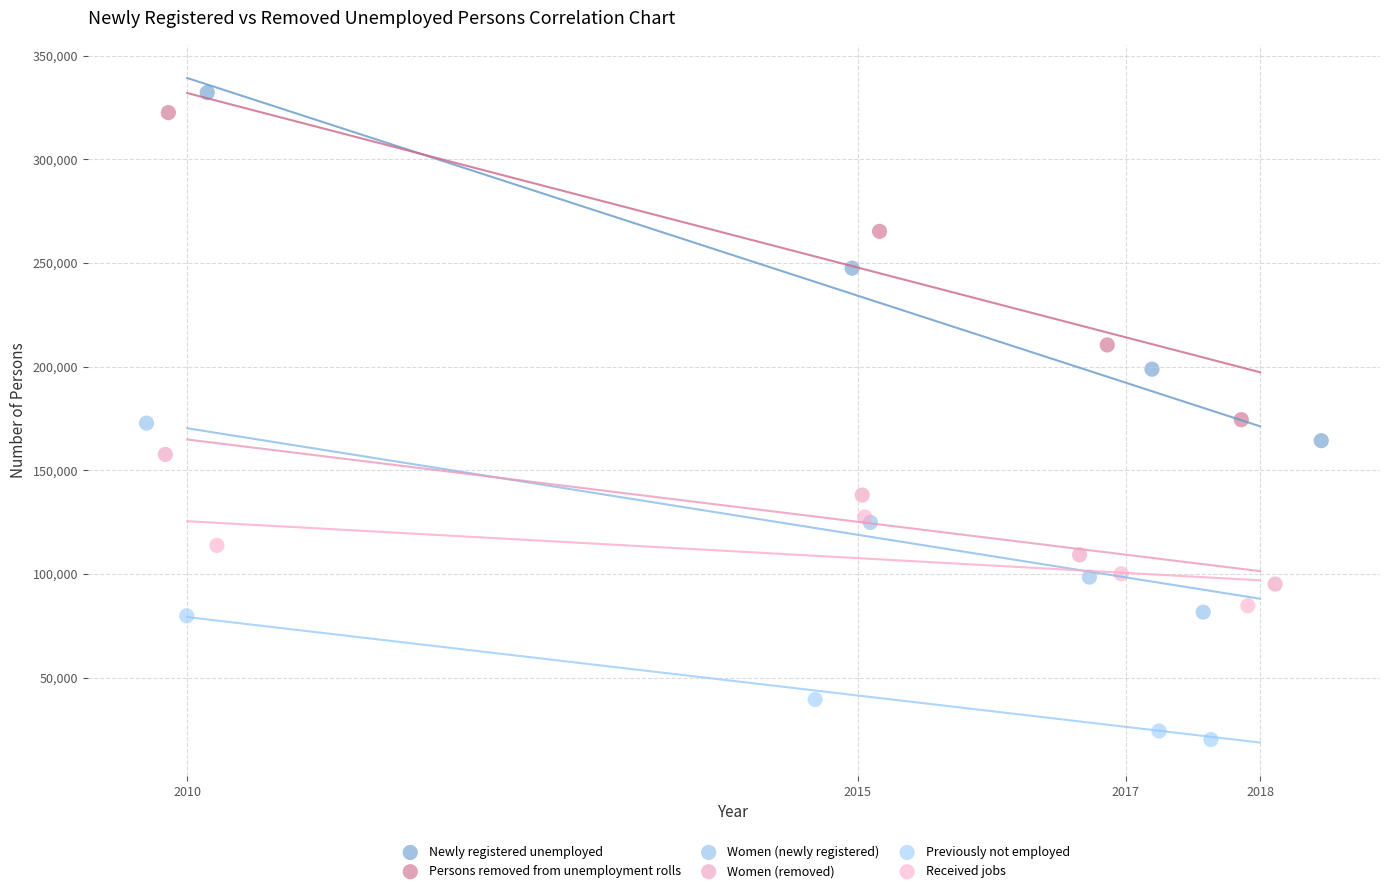

What are all the series names shown in the legend?

Newly registered unemployed, Persons removed from unemployment rolls, Women (newly registered), Women (removed), Previously not employed, Received jobs